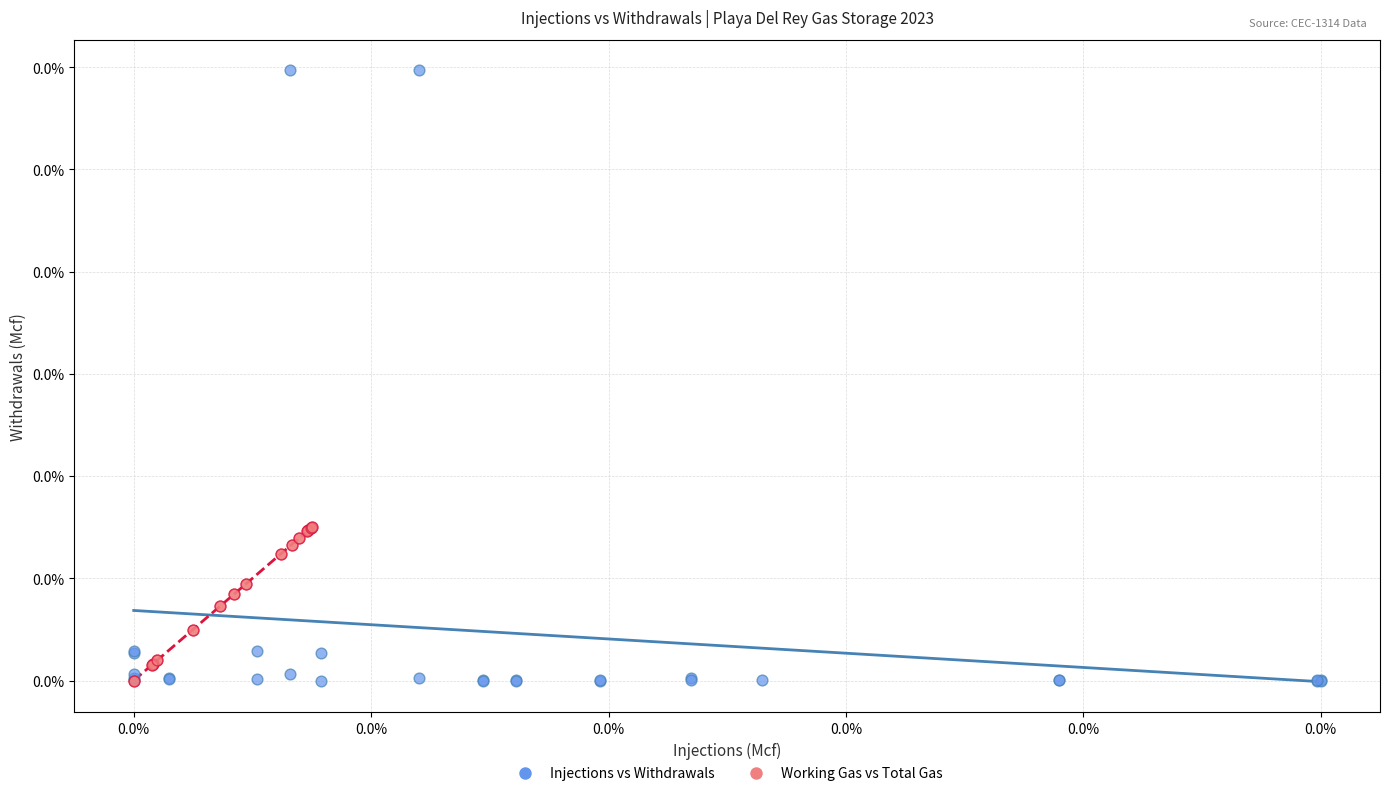

What are all the series names shown in the legend?

Injections vs Withdrawals, Working Gas vs Total Gas